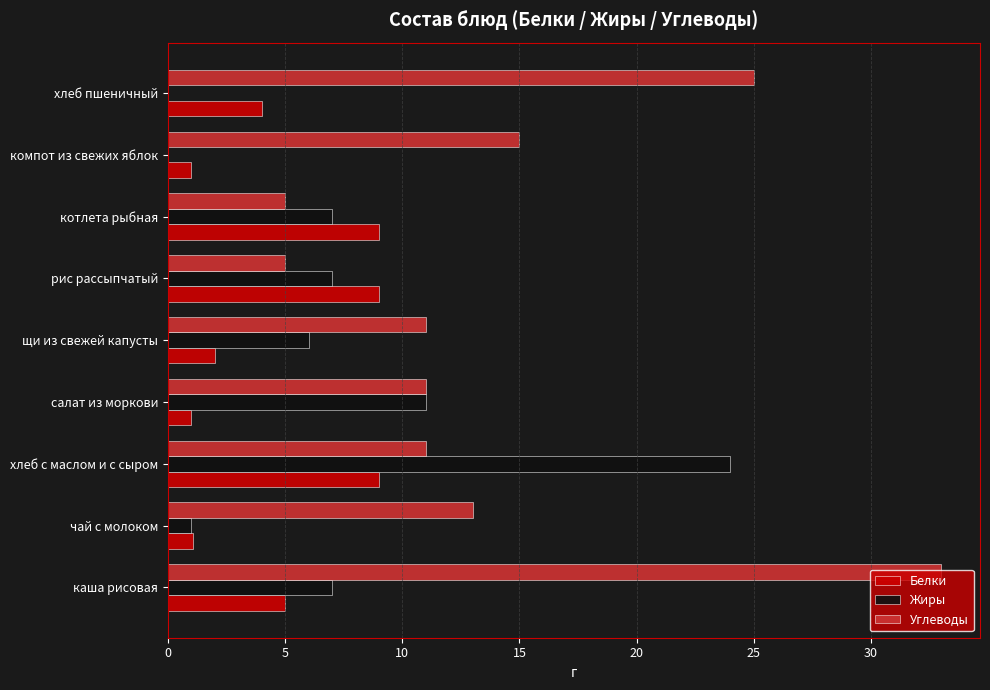

What is the average value of the Углеводы series?

14.3